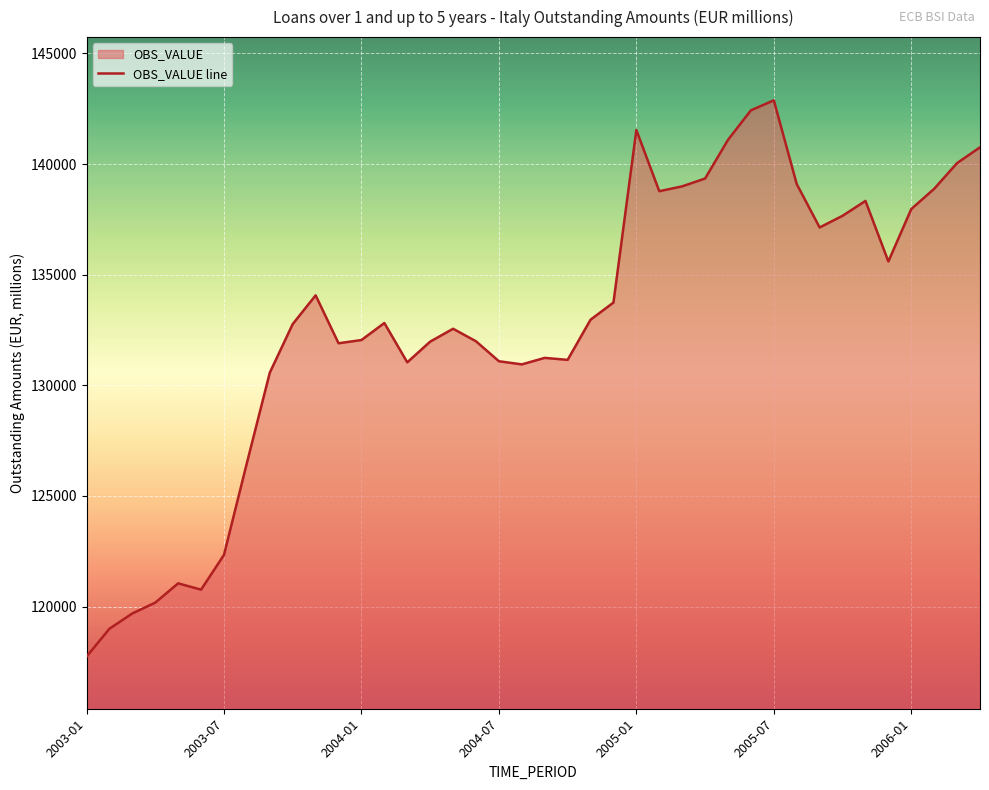

True or false: there are more than 2 points higher than both neighbors.

True